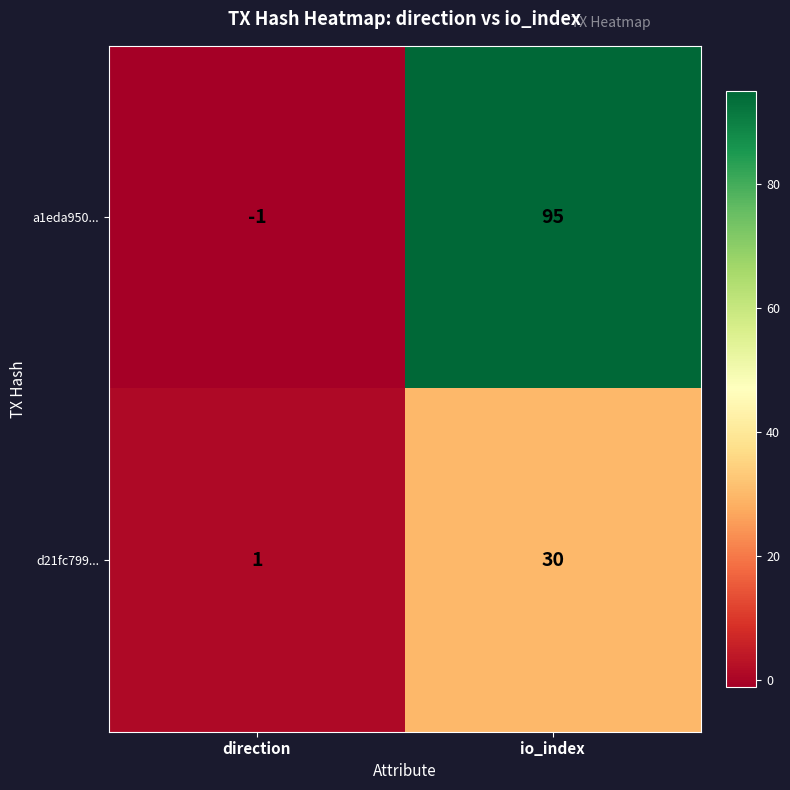

The d21fc799... series shows 1 at direction. True or false?

True